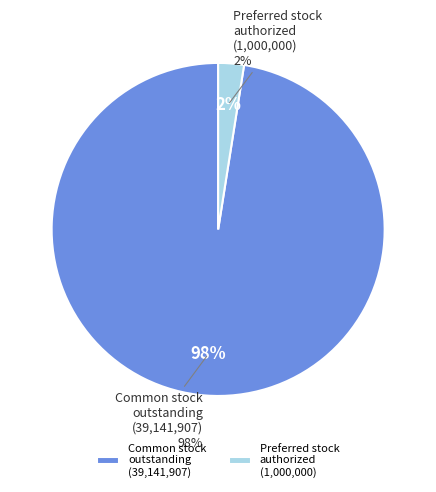

To the nearest percent, what is the average slice percentage?

50%